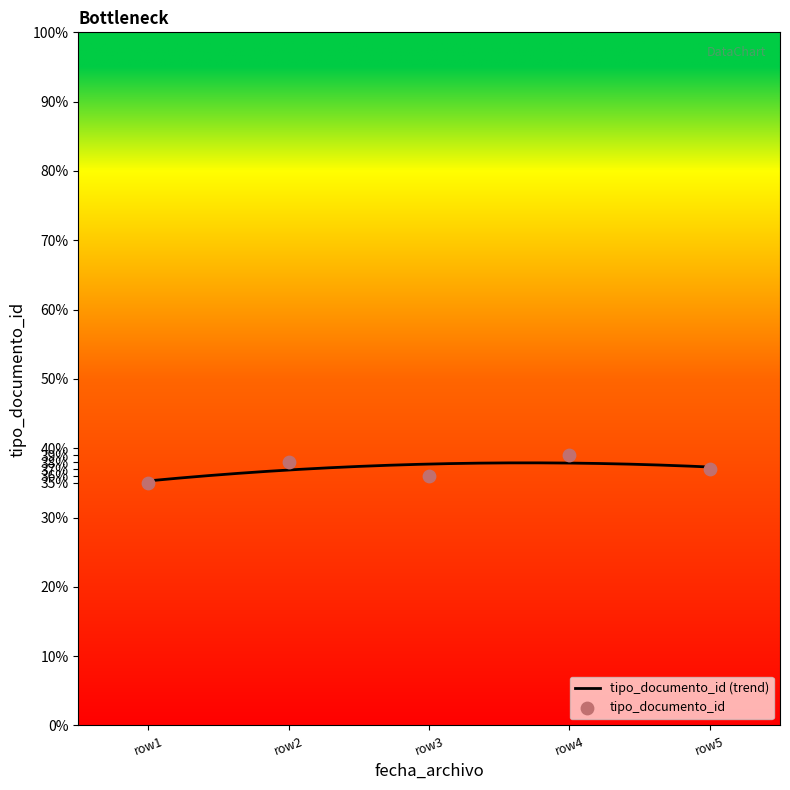

What is the highest value of the tipo_documento_id (trend) series?

37.9